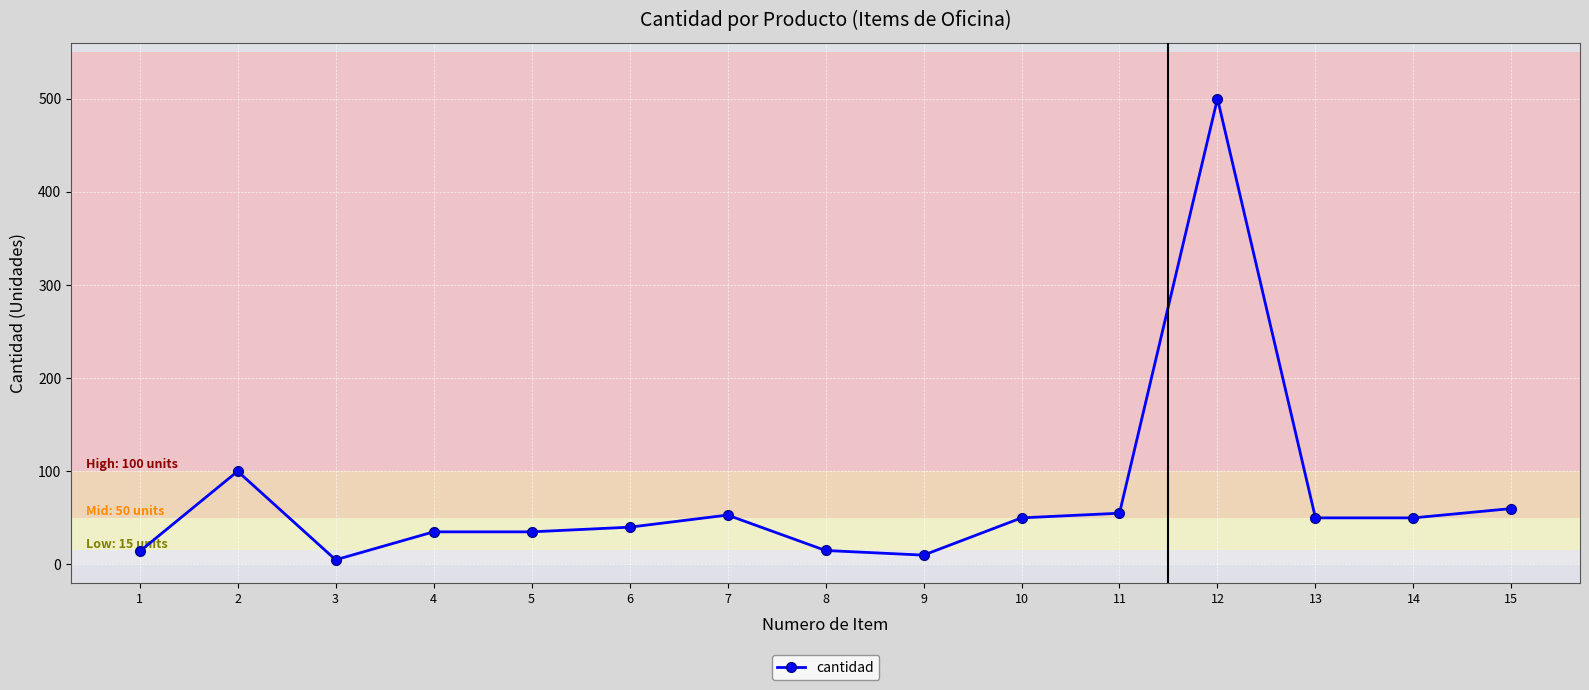

What is the greatest value displayed?

500